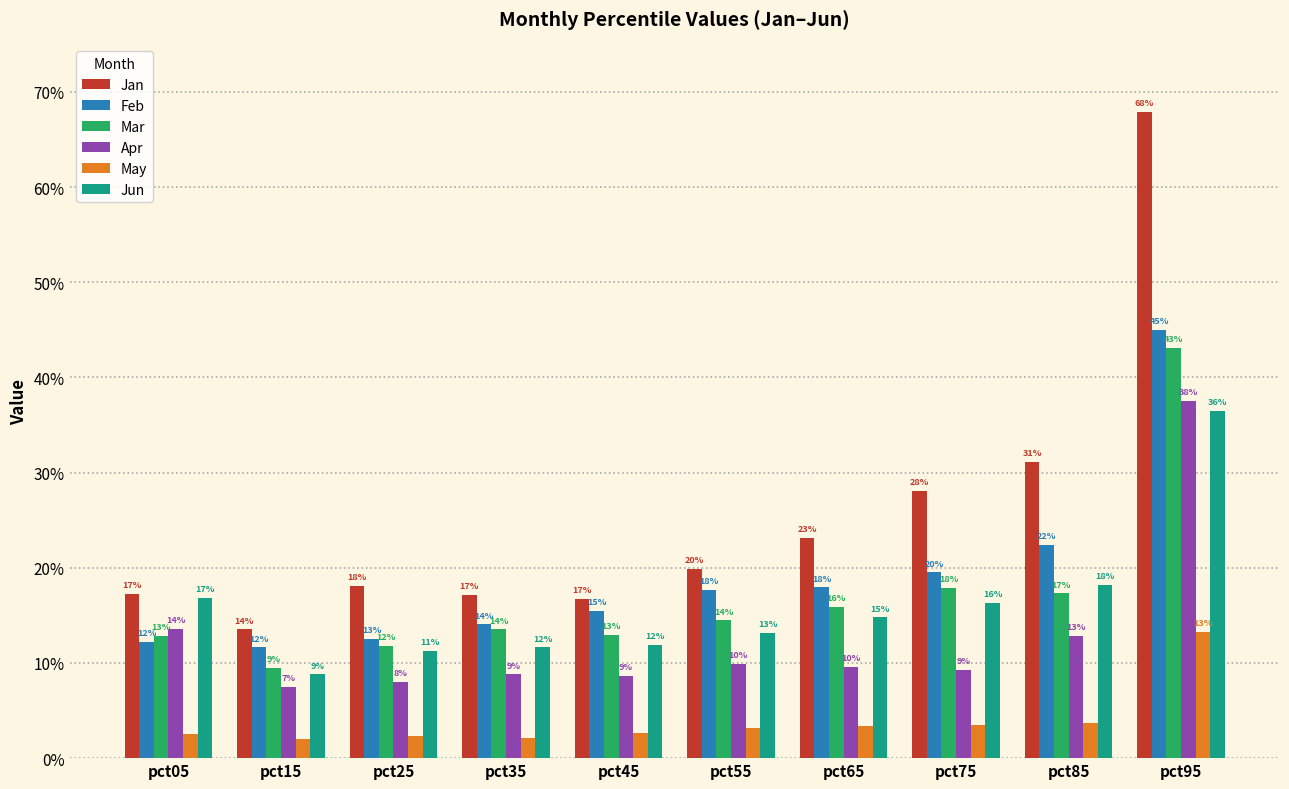

What are all the series names shown in the legend?

Jan, Feb, Mar, Apr, May, Jun